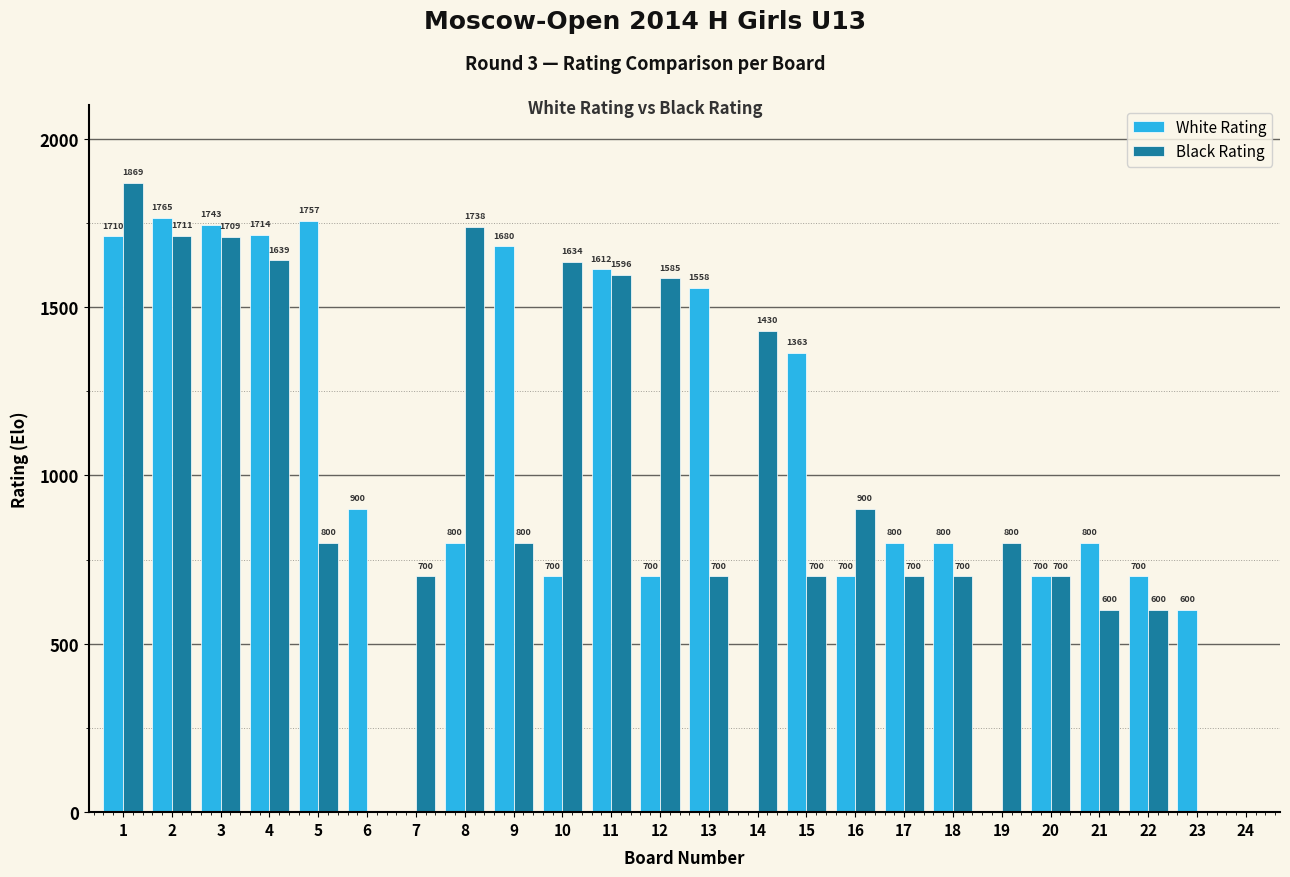

Which series changed the most between 12 and 20?

Black Rating